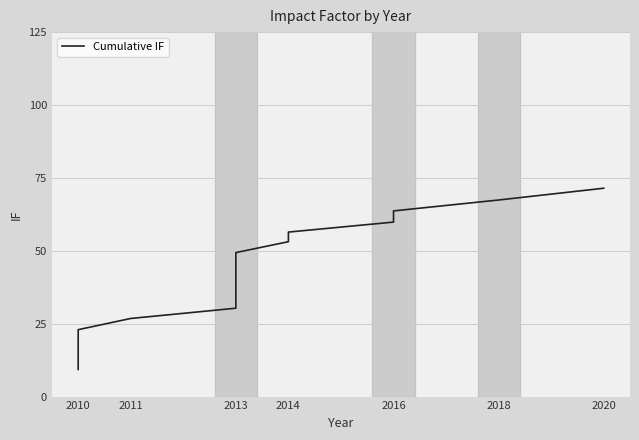

What is the change in value from 2010 to 2013?

+36.3